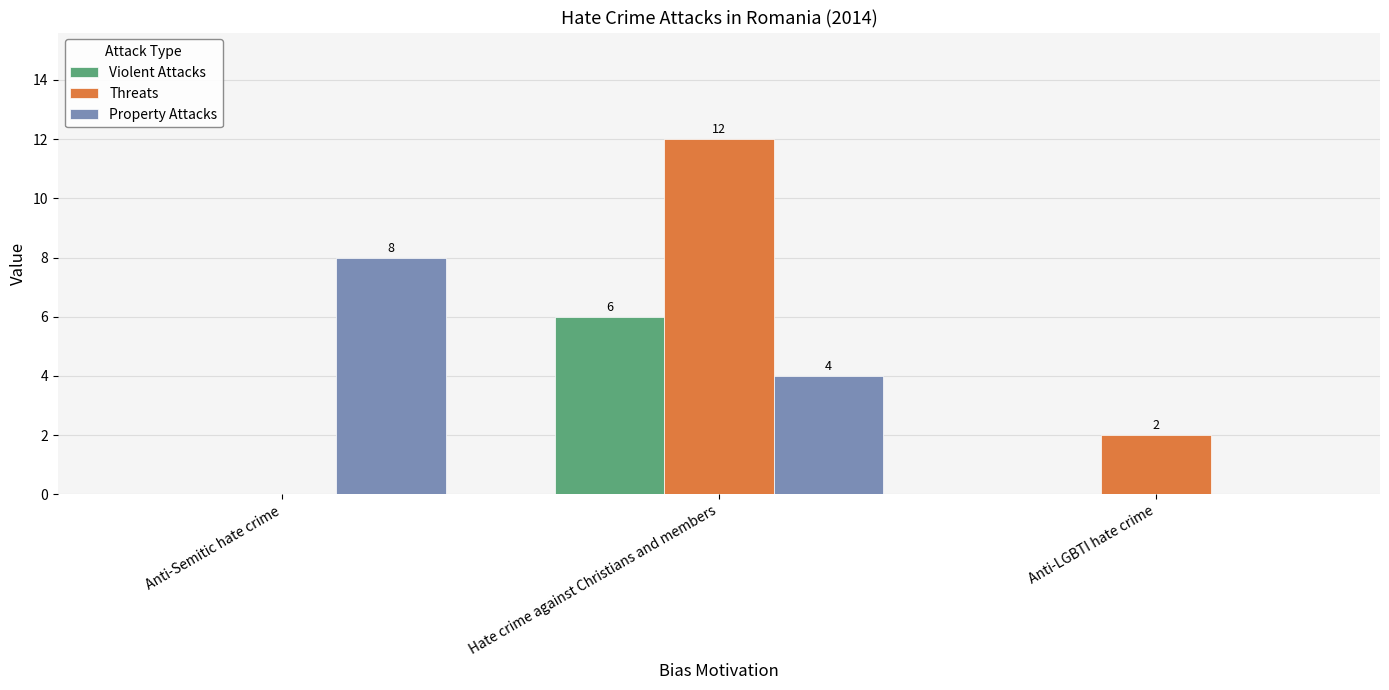

Reading left to right, transcribe all the data shown in this chart.

Violent Attacks: 0	6	0
Threats: 0	12	2
Property Attacks: 8	4	0